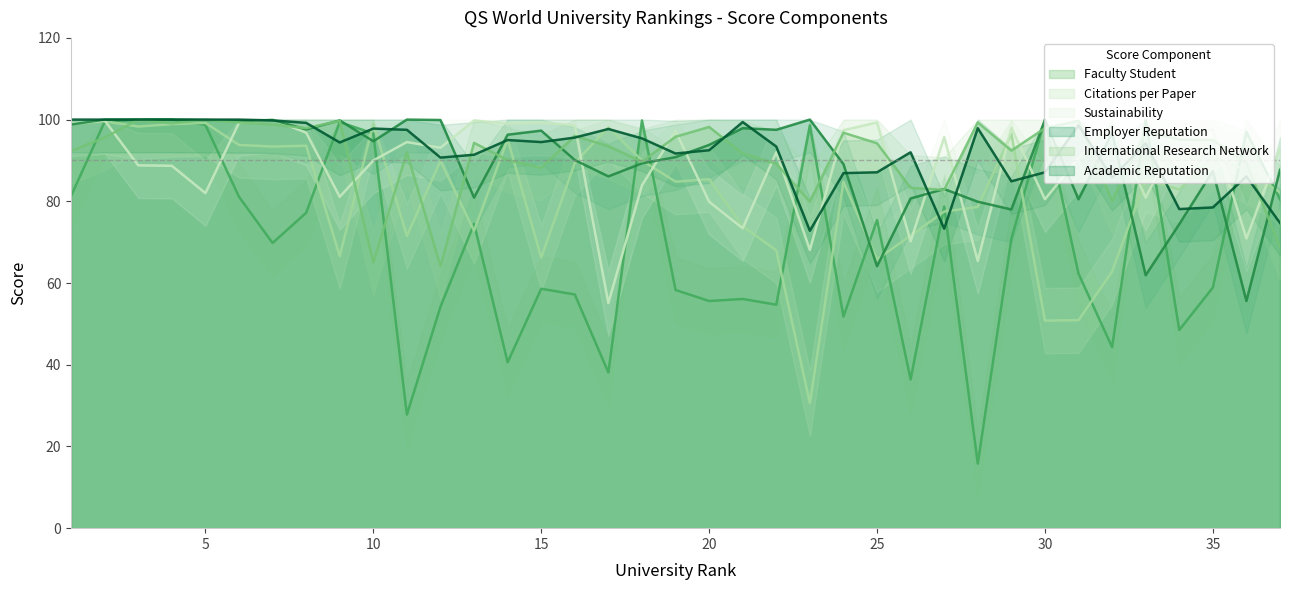

Is the value of Employer Reputation at 11 greater than the value of Academic Reputation at 27?

Yes